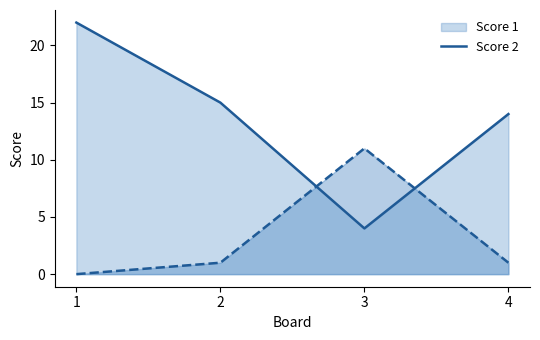

Count the number of categories in the chart.

4